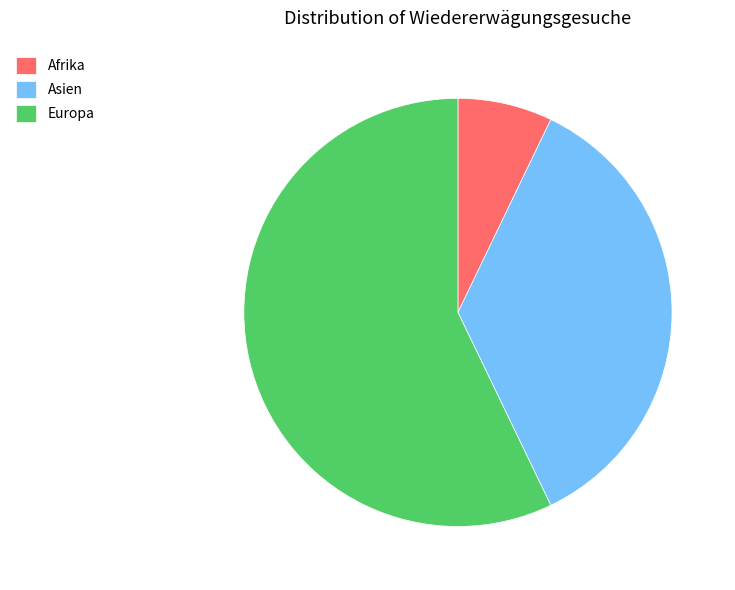

Which category has the biggest portion of the pie?

Europa